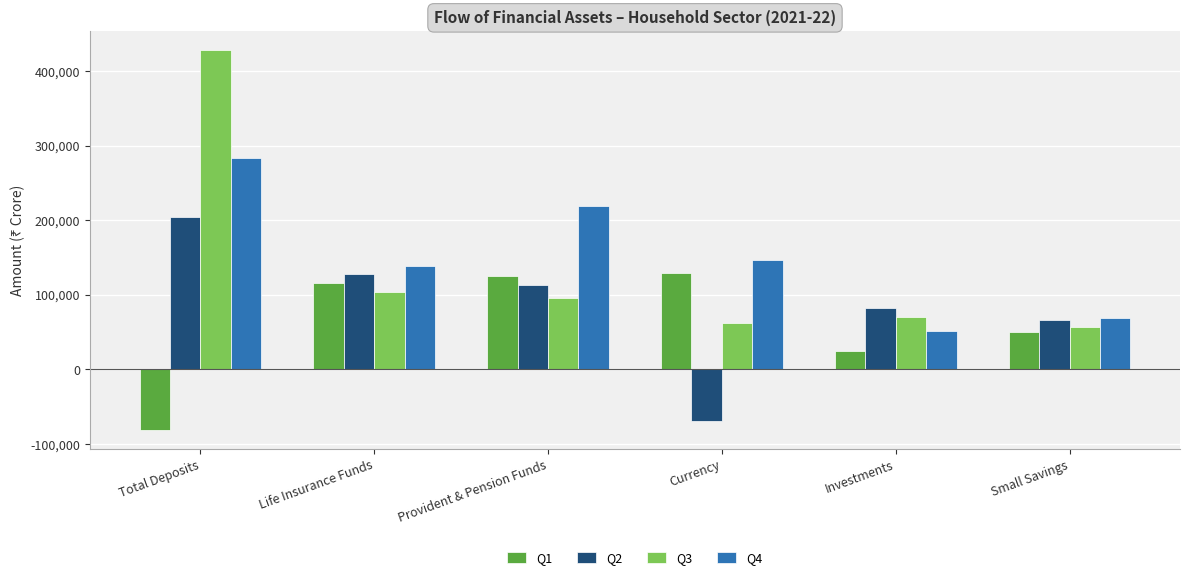

How many bars are there in total?

24